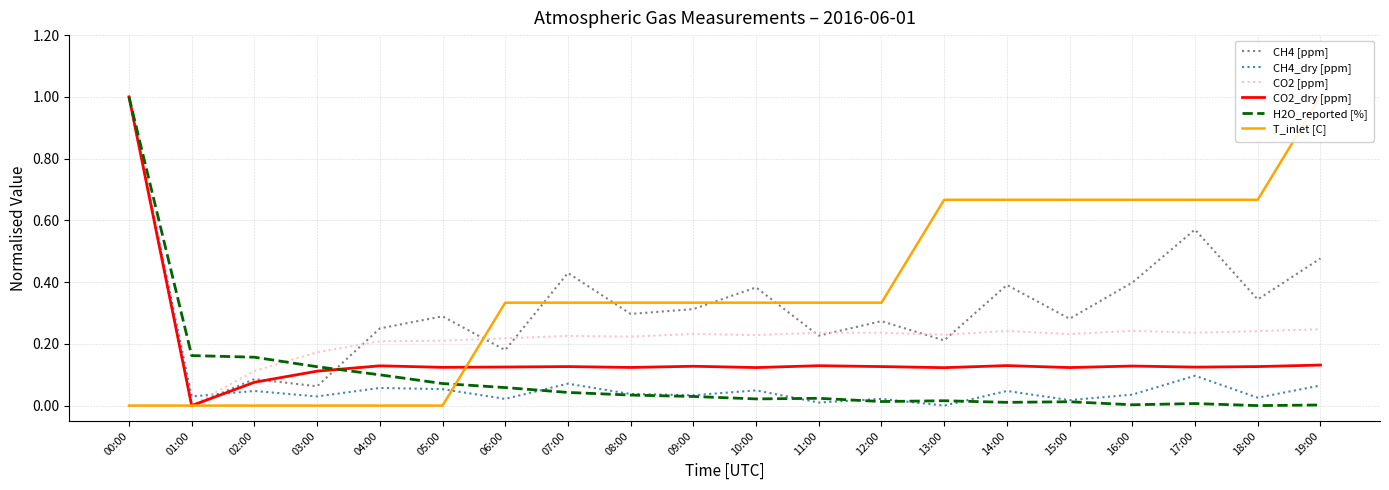

Where is CH4_dry [ppm] nearest to the value 0?

13:00